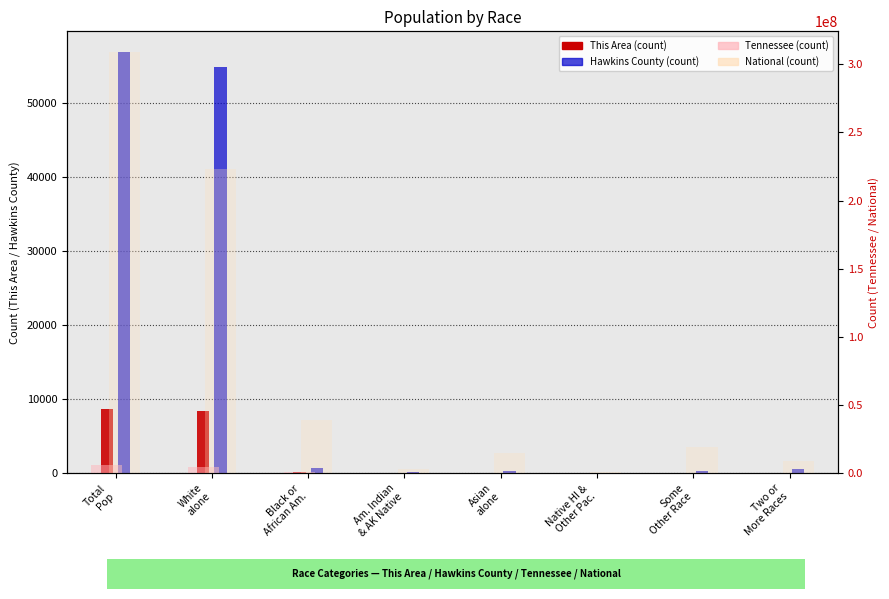

Are the bars horizontal?

No